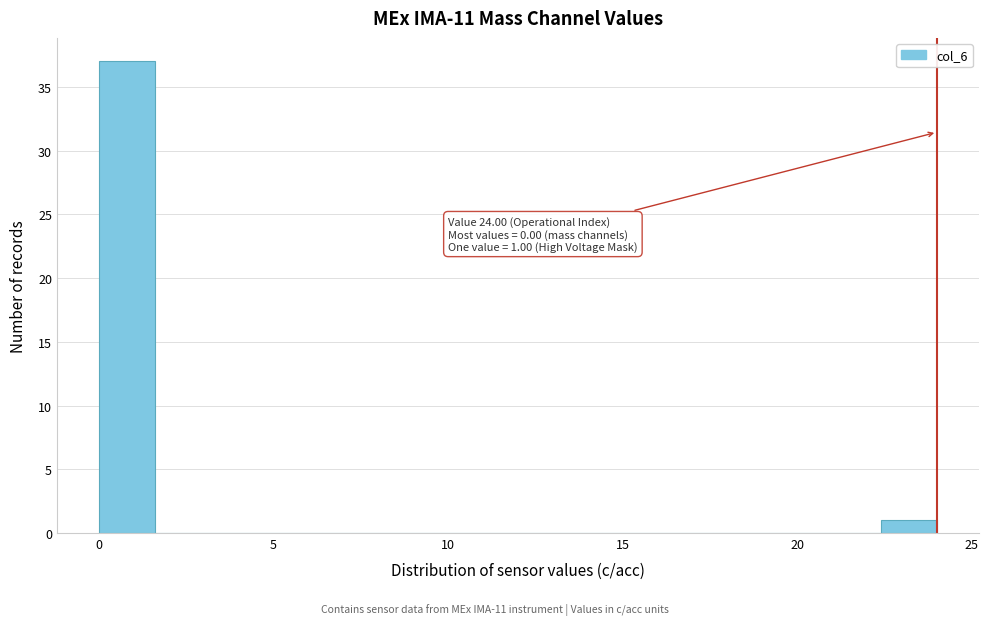

Read against the x-axis, roughly where is the centre of the tallest bar?

1.0